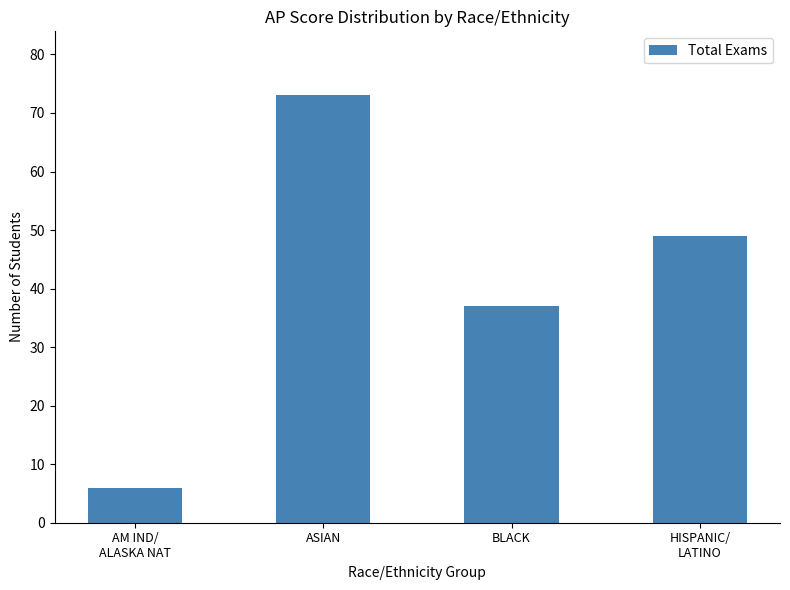

The chart shows a value of 37 at BLACK. True or false?

True